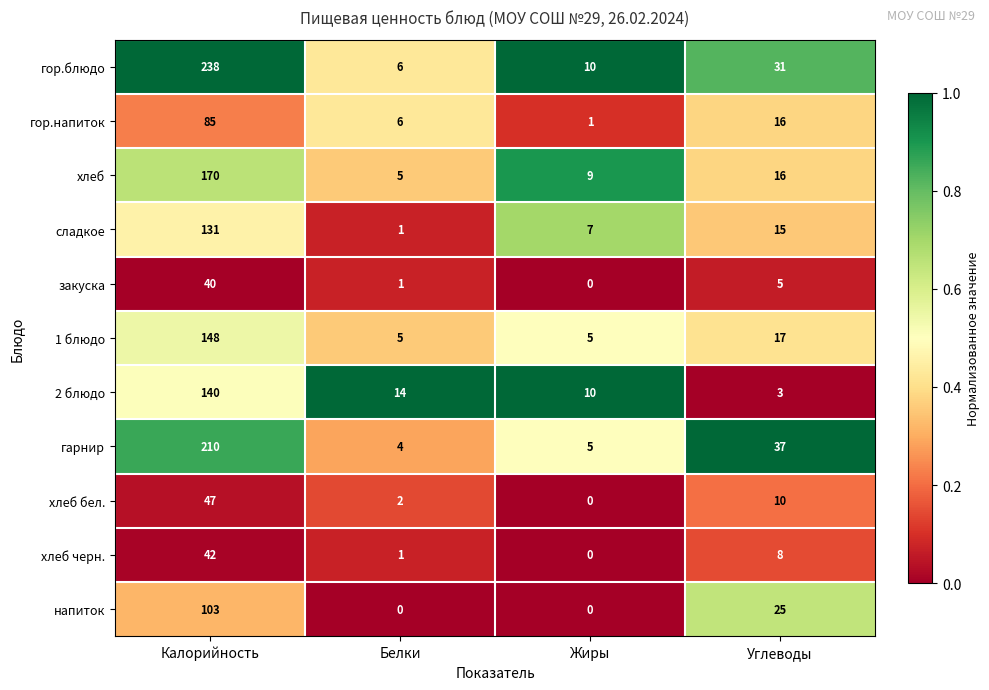

Is it true that 1 блюдо equals 8 at Жиры?

False